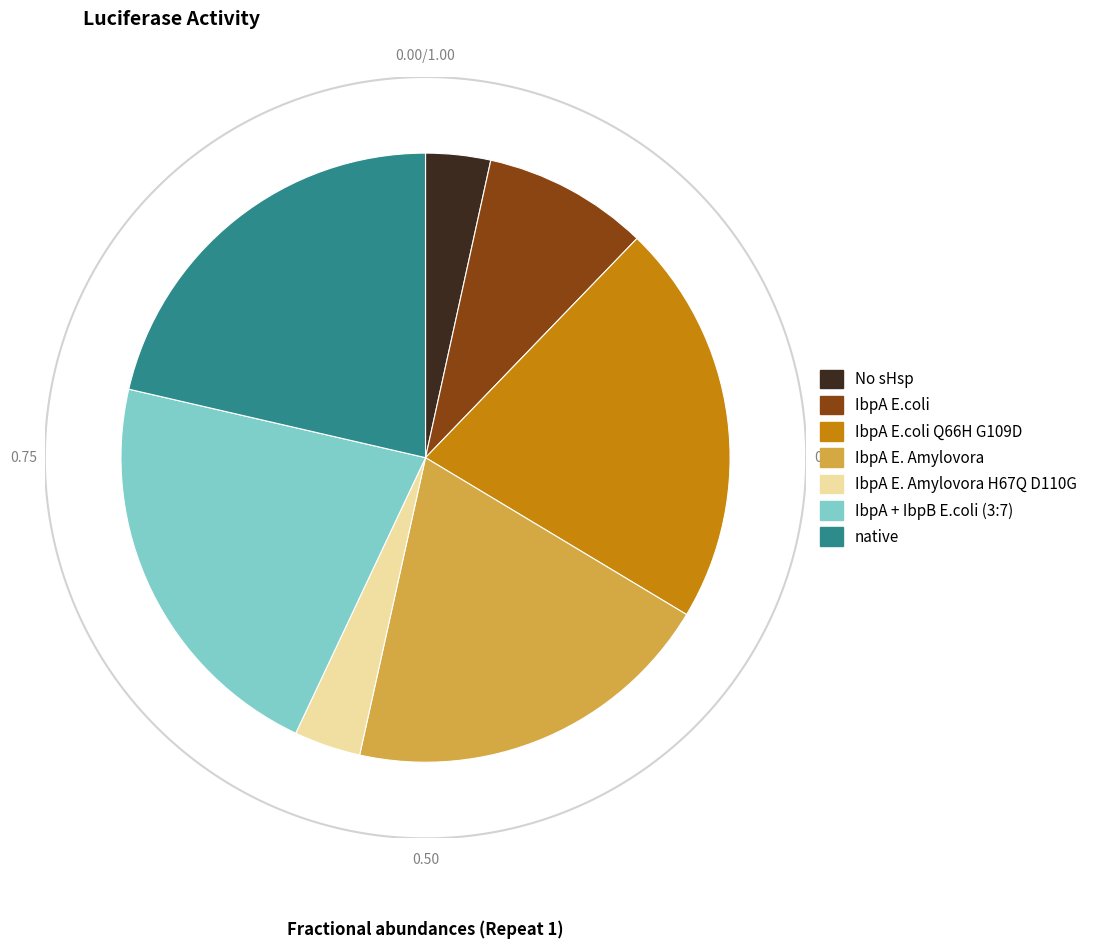

How many segments does this pie chart have?

7